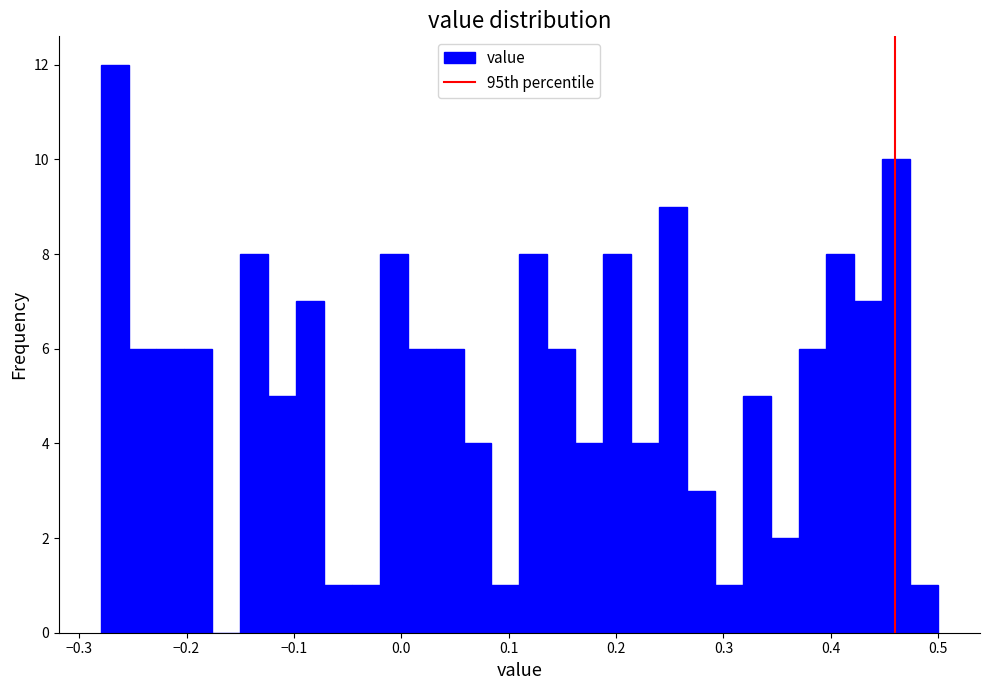

Around what value on the x-axis is the tallest bar? Give the approximate position of its centre, as read against the axis.

-0.27